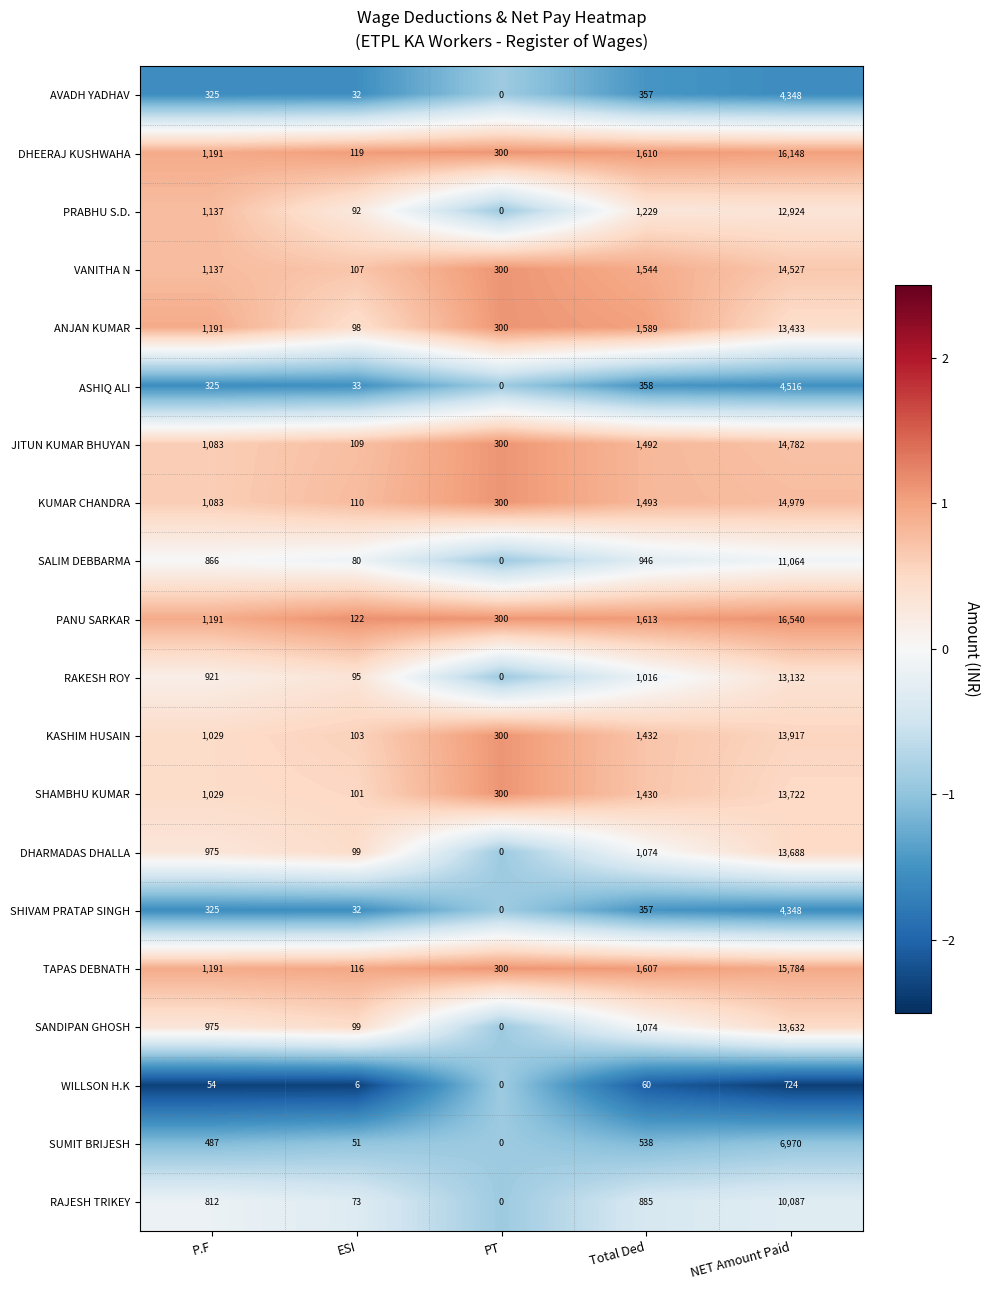

Which category has the highest value across all series?

NET Amount Paid